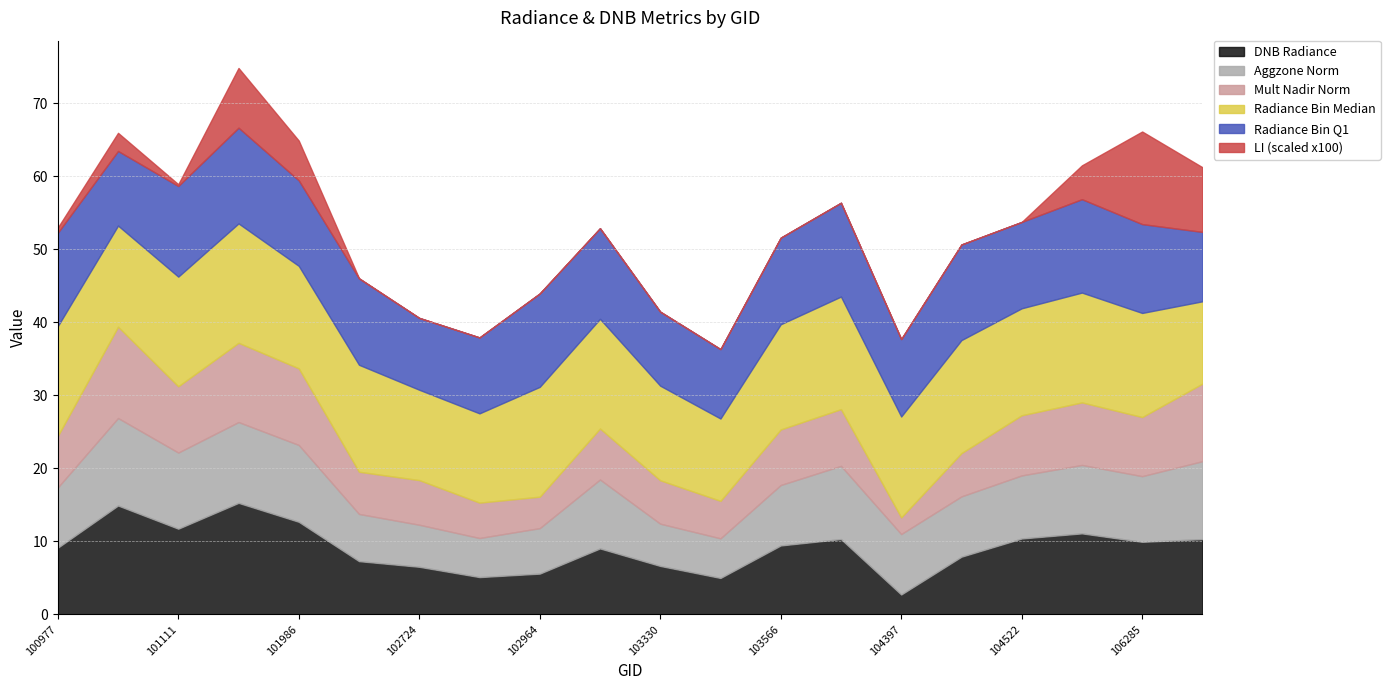

At which category is the sum across all series the highest?

101858